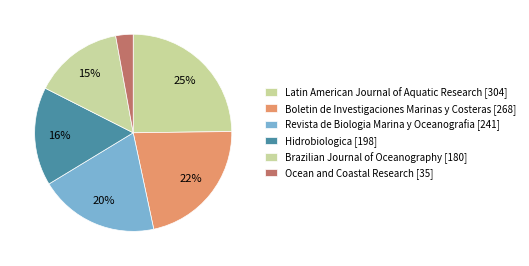

What is the ratio of the value at Latin American Journal of Aquatic Research to the value at Revista de Biologia Marina y Oceanografia?

1.3